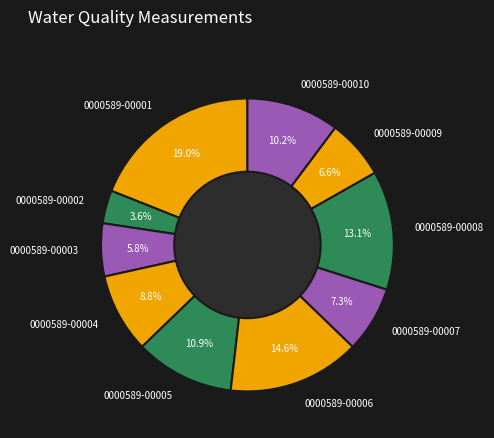

Do 0000589-00009 and 0000589-00005 together represent more than half of the pie?

No